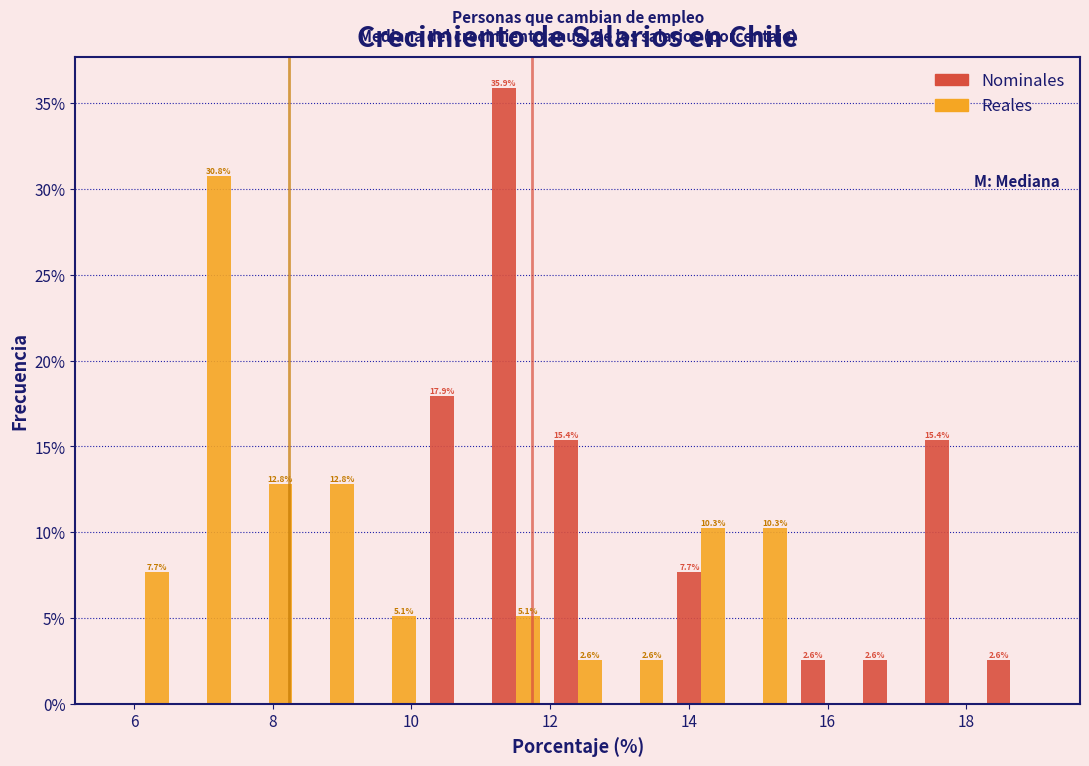

In the Reales series, which range on the x-axis has the tallest bar?

6.6 to 7.4